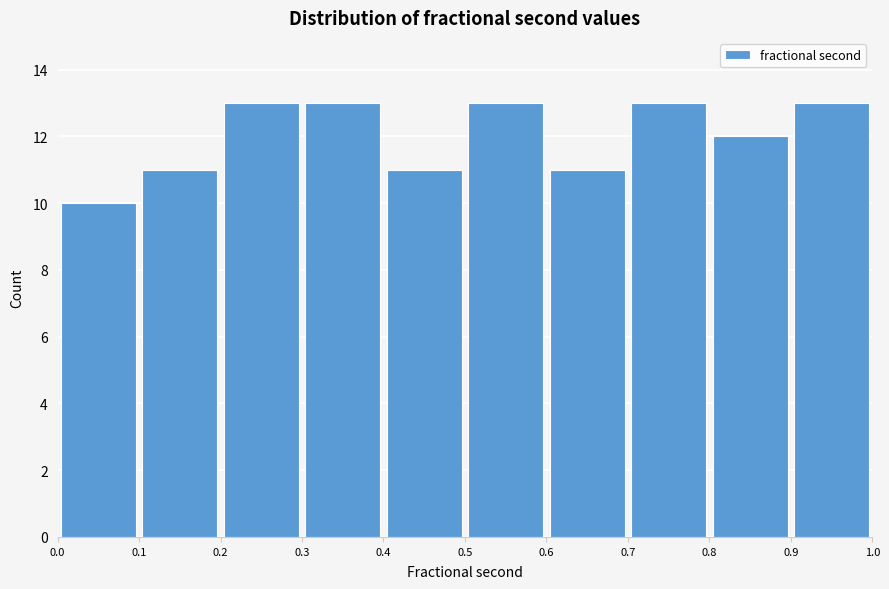

Reading left to right, list every bar in this chart as the range it spans on the x-axis followed by its height. The values are not printed on the chart, so give them approximately, as read against the axis.

0.0 to 0.1: 10
0.1 to 0.2: 11
0.2 to 0.3: 13
0.3 to 0.4: 13
0.4 to 0.5: 11
0.5 to 0.6: 13
0.6 to 0.7: 11
0.7 to 0.8: 13
0.8 to 0.9: 12
0.9 to 1.0: 13